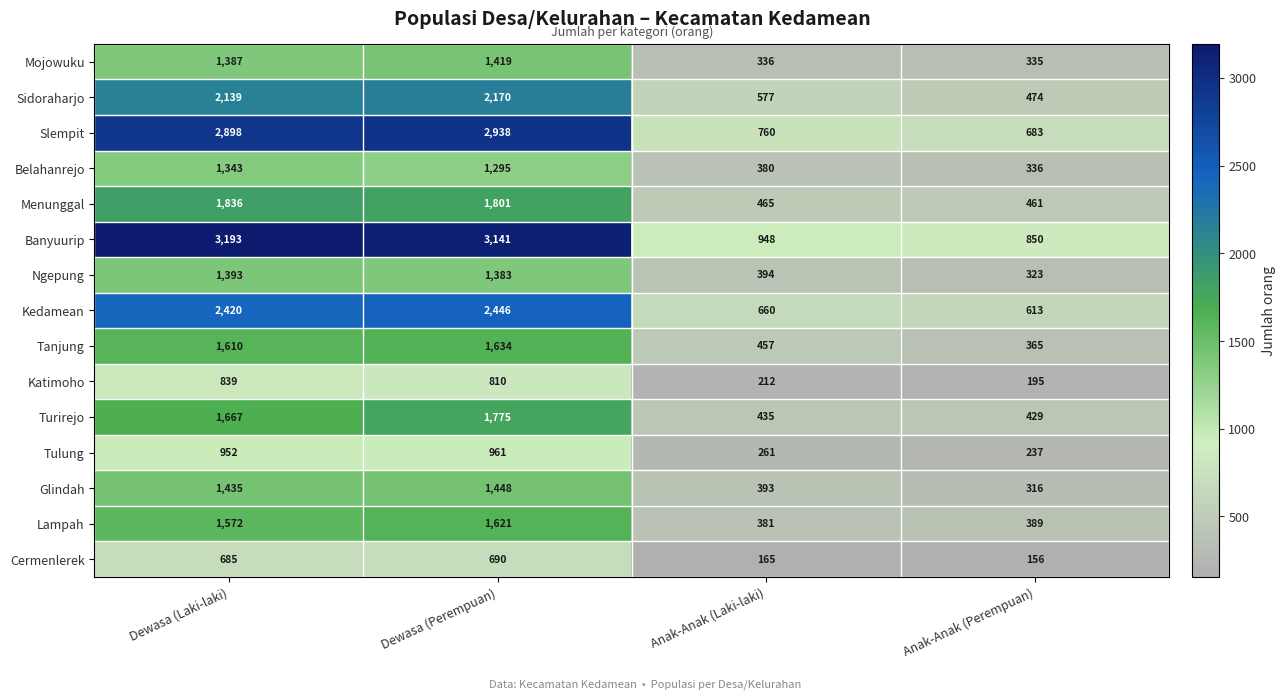

At which category is the sum across all series the highest?

Dewasa (Perempuan)